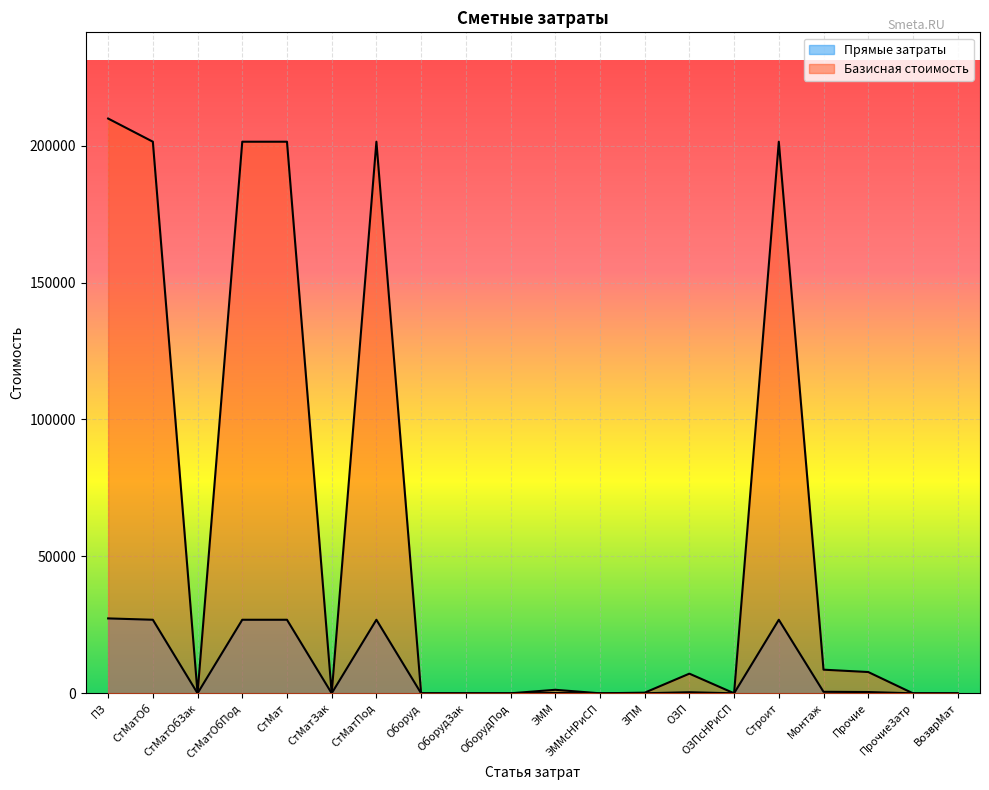

Which series has the widest spread of values?

Базисная стоимость